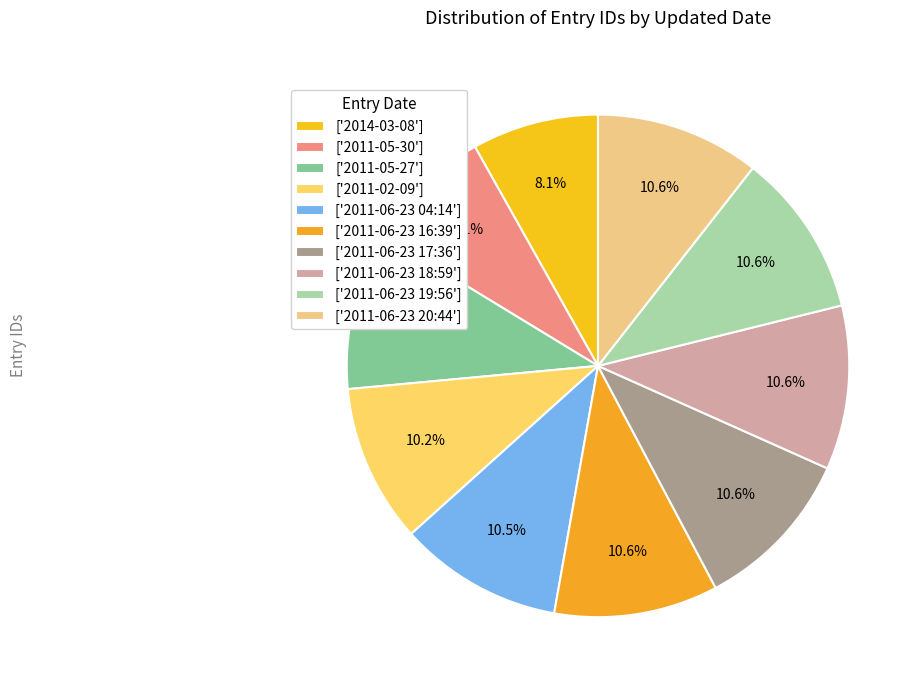

To the nearest percent, what is the average slice percentage?

10%